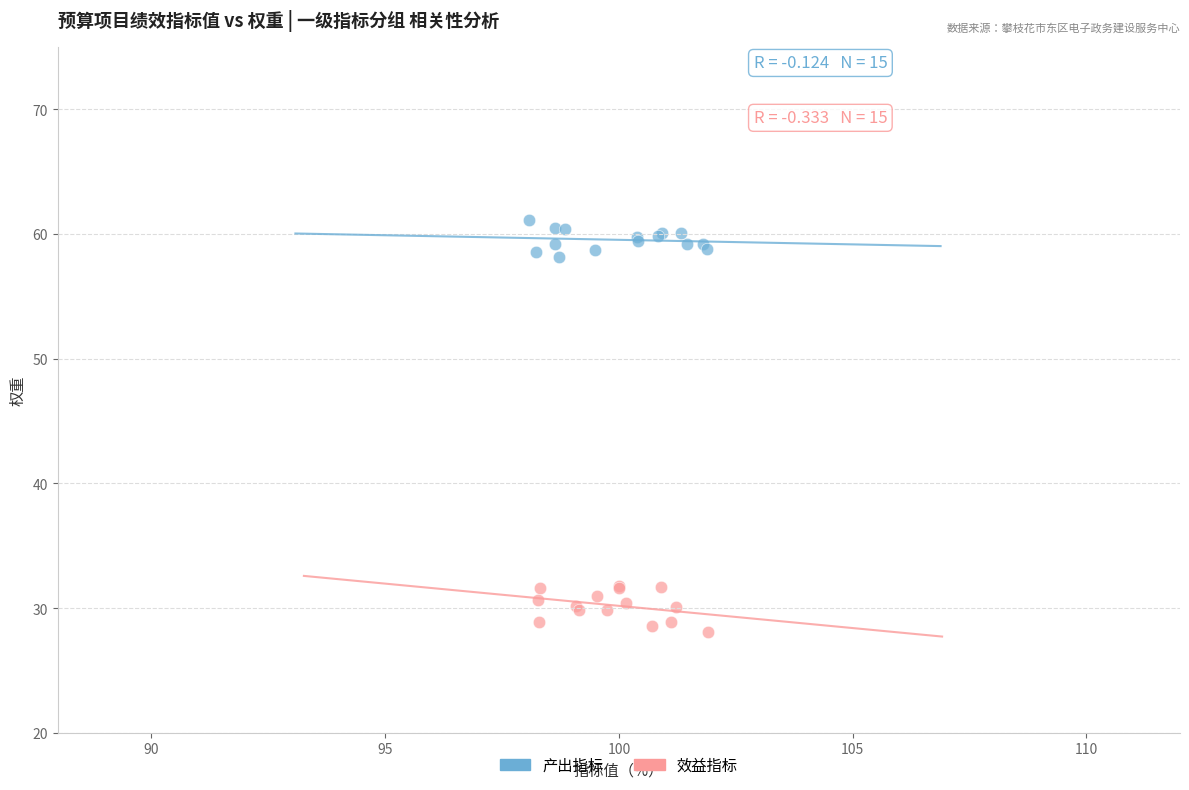

Which series has the largest Y range (max minus min)?

效益指标